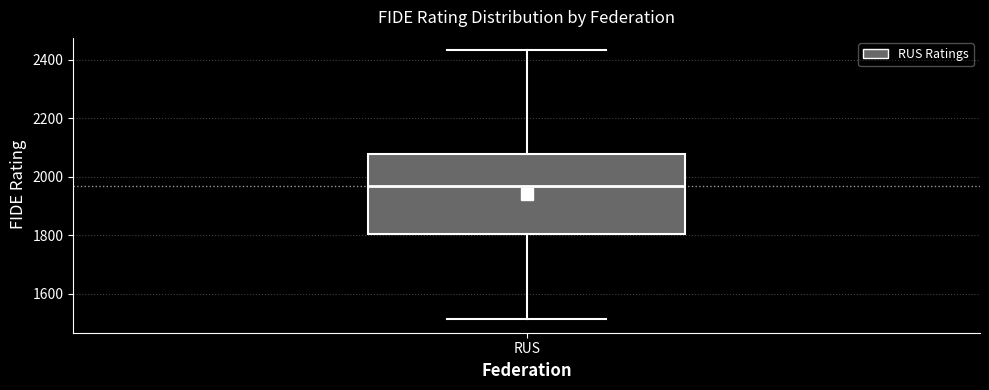

Transcribe this box plot: give where the median line is, the range the box spans, and where the two whiskers end, as read against the y-axis. The values are not printed on the chart, so give them approximately, as read against the axis.

median 1960, box 1800 to 2080, whiskers 1520 to 2440